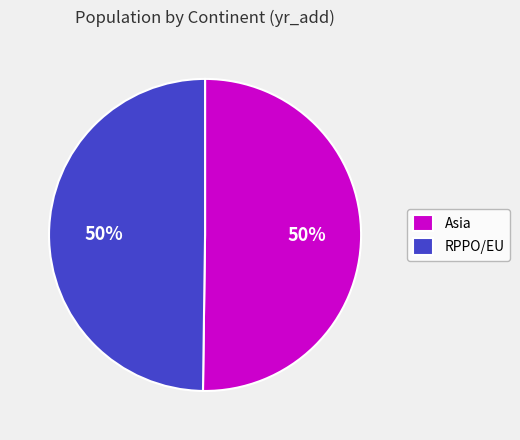

True or false: RPPO/EU accounts for 42% of the total.

False